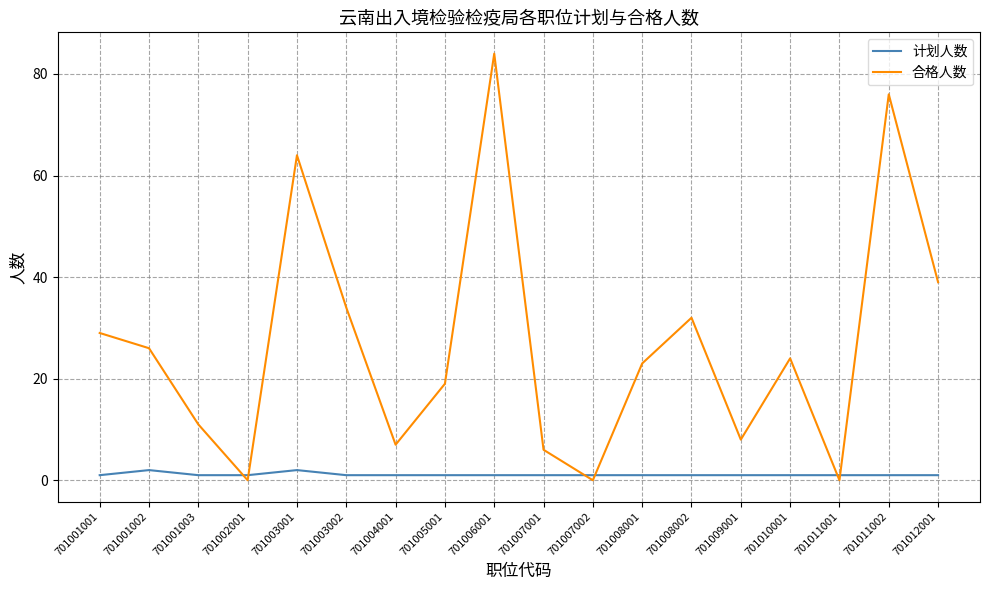

Reading right to left, transcribe all the data shown in this chart.

计划人数: 701012001=1	701011002=1	701011001=1	701010001=1	701009001=1	701008002=1	701008001=1	701007002=1	701007001=1	701006001=1	701005001=1	701004001=1	701003002=1	701003001=2	701002001=1	701001003=1	701001002=2	701001001=1
合格人数: 701012001=39	701011002=76	701011001=0	701010001=24	701009001=8	701008002=32	701008001=23	701007002=0	701007001=6	701006001=84	701005001=19	701004001=7	701003002=34	701003001=64	701002001=0	701001003=11	701001002=26	701001001=29